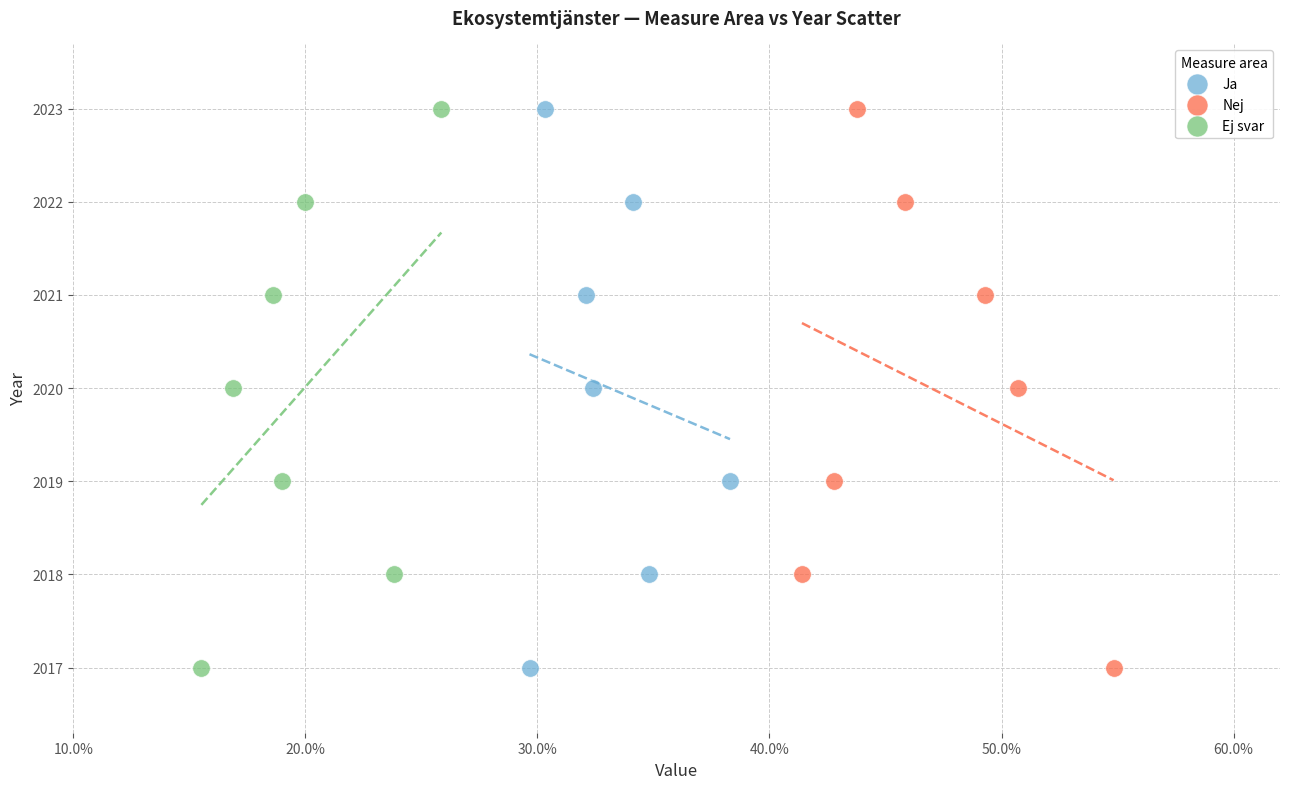

What are all the series names shown in the legend?

Ja, Nej, Ej svar